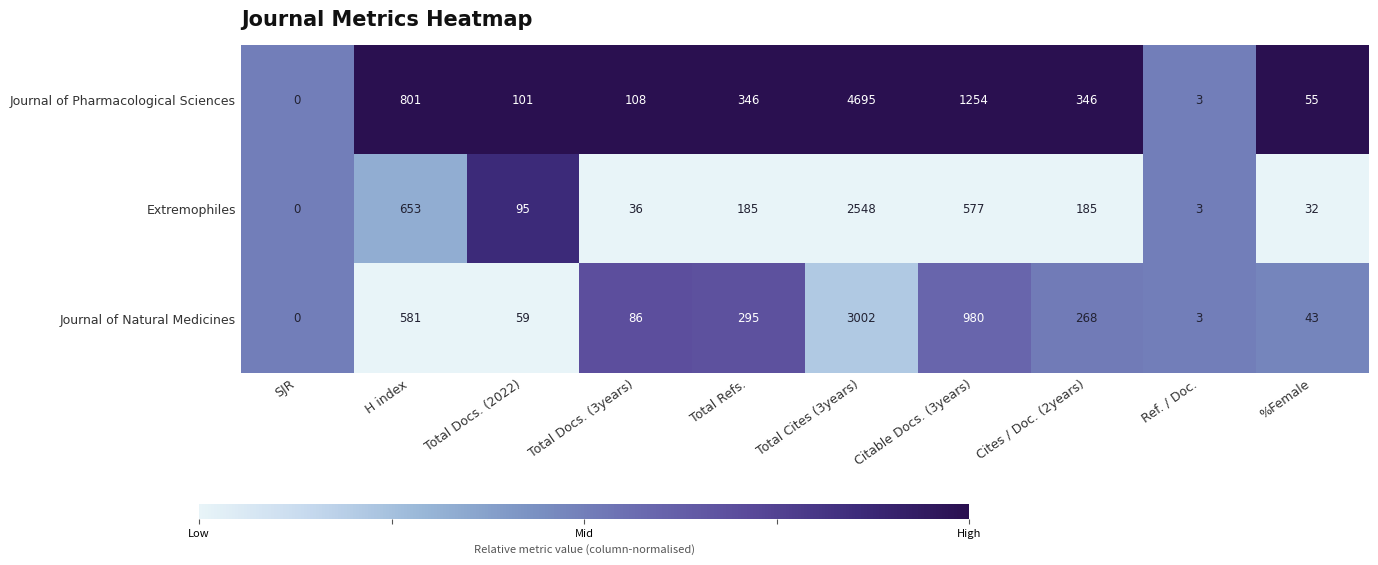

Reading left to right, transcribe all the data shown in this chart.

Journal of Pharmacological Sciences: SJR=0	H index=801	Total Docs. (2022)=101	Total Docs. (3years)=108	Total Refs.=346	Total Cites (3years)=4695	Citable Docs. (3years)=1254	Cites / Doc. (2years)=346	Ref. / Doc.=3	%Female=55
Extremophiles: SJR=0	H index=653	Total Docs. (2022)=95	Total Docs. (3years)=36	Total Refs.=185	Total Cites (3years)=2548	Citable Docs. (3years)=577	Cites / Doc. (2years)=185	Ref. / Doc.=3	%Female=32
Journal of Natural Medicines: SJR=0	H index=581	Total Docs. (2022)=59	Total Docs. (3years)=86	Total Refs.=295	Total Cites (3years)=3002	Citable Docs. (3years)=980	Cites / Doc. (2years)=268	Ref. / Doc.=3	%Female=43